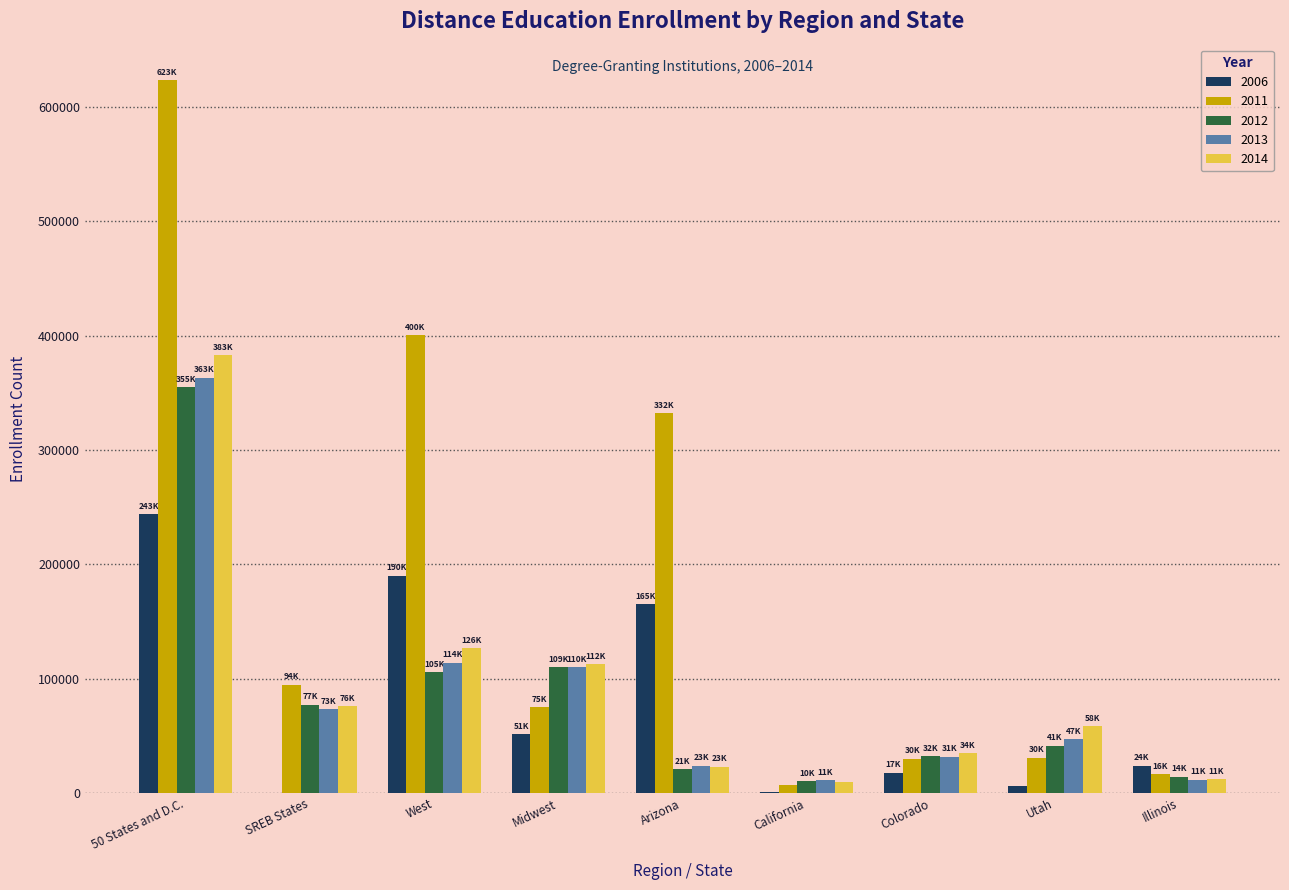

Is the value of 2013 at Midwest greater than the value of 2006 at Arizona?

No